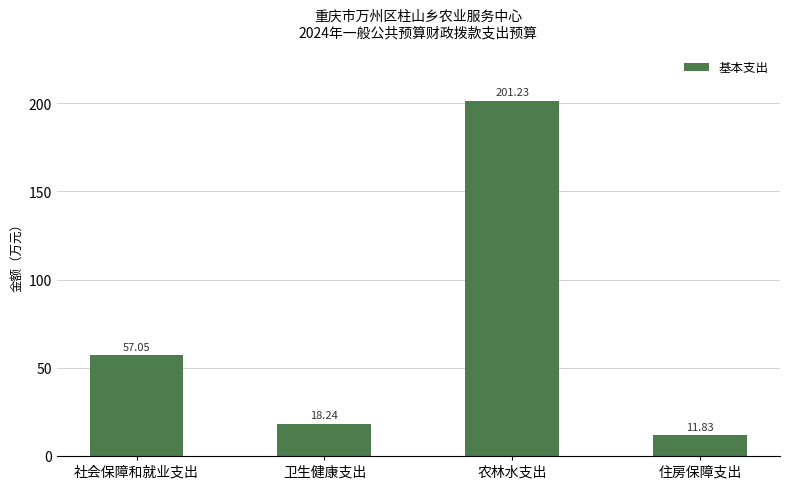

What is the difference between the values at 住房保障支出 and 农林水支出?

189.4